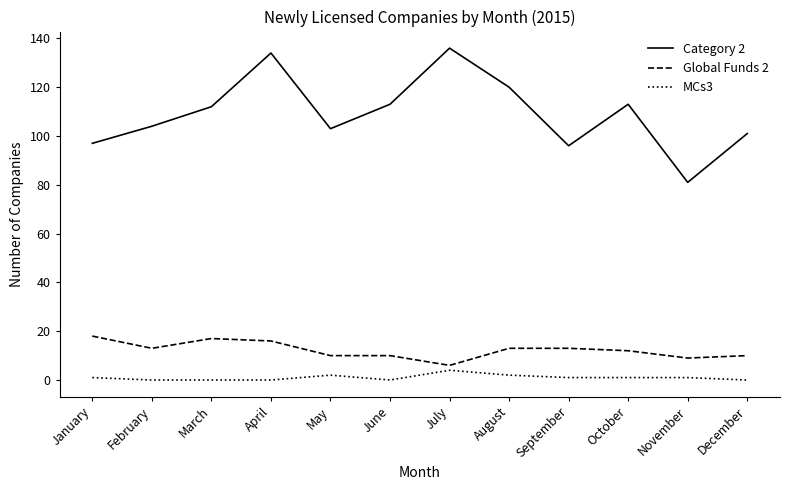

List the series in order of their peak value, highest first.

Category 2, Global Funds 2, MCs3